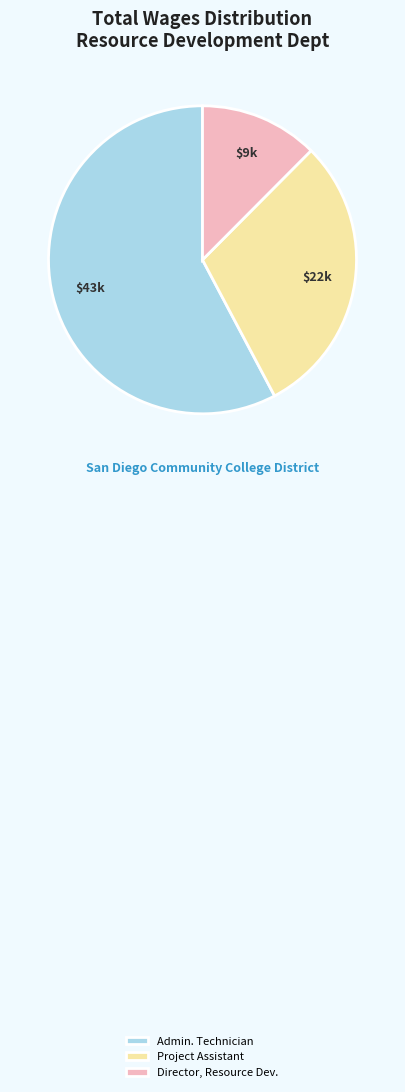

Rank the categories by value from lowest to highest.

Director, Resource Dev., Project Assistant, Admin. Technician